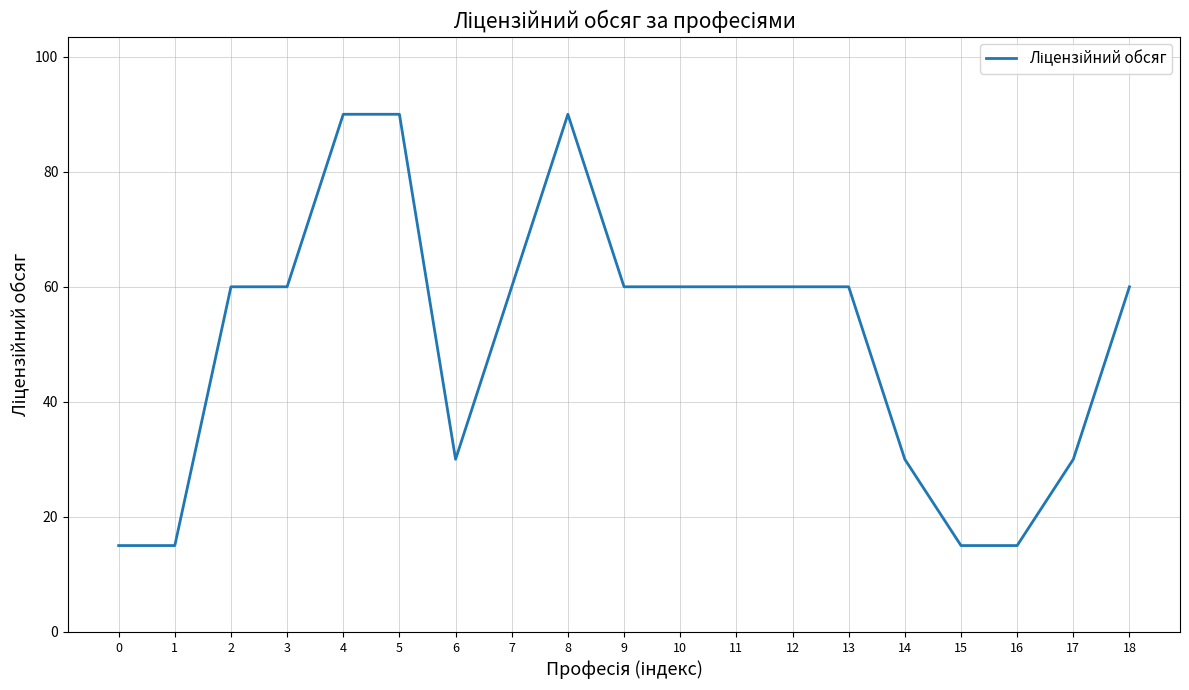

What is the change in value from 8 to 9?

-30